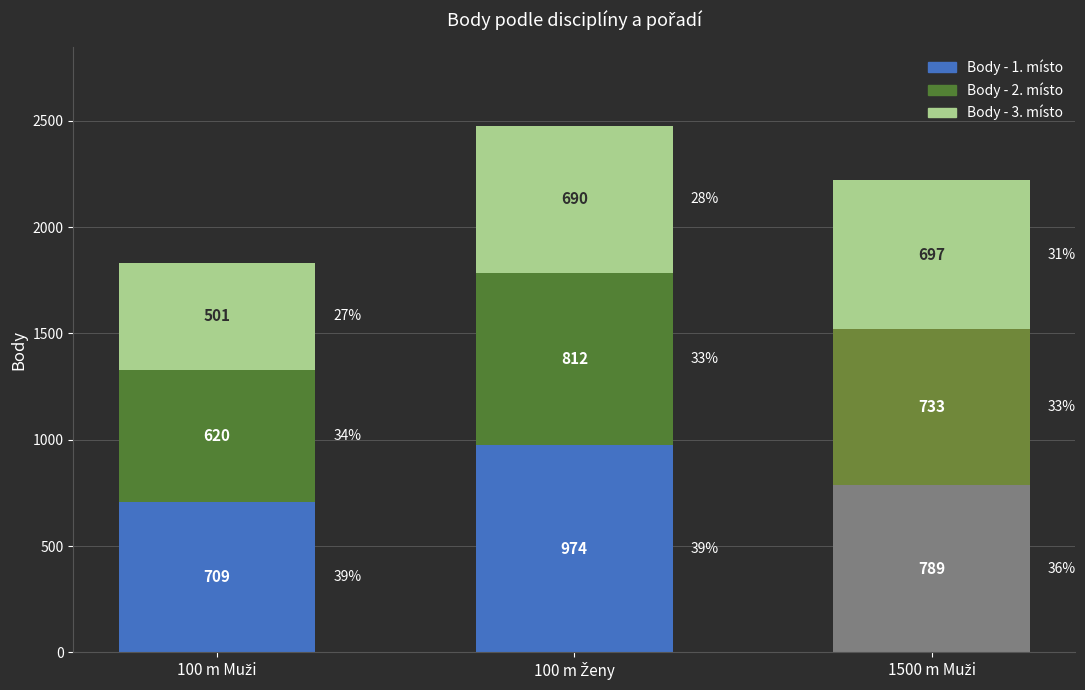

Count the Body - 1. místo values in the range 709 to 974.

3